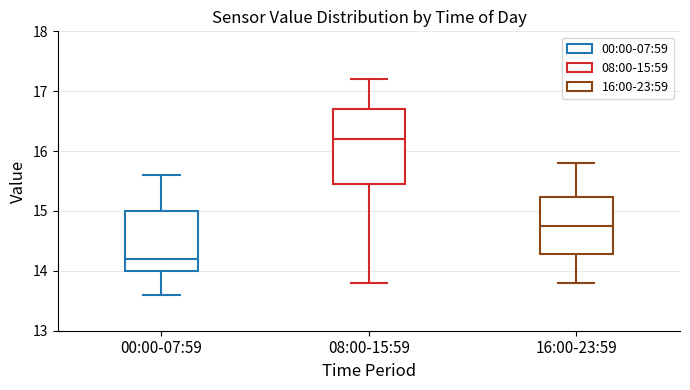

Which box's median line is the highest?

08:00-15:59